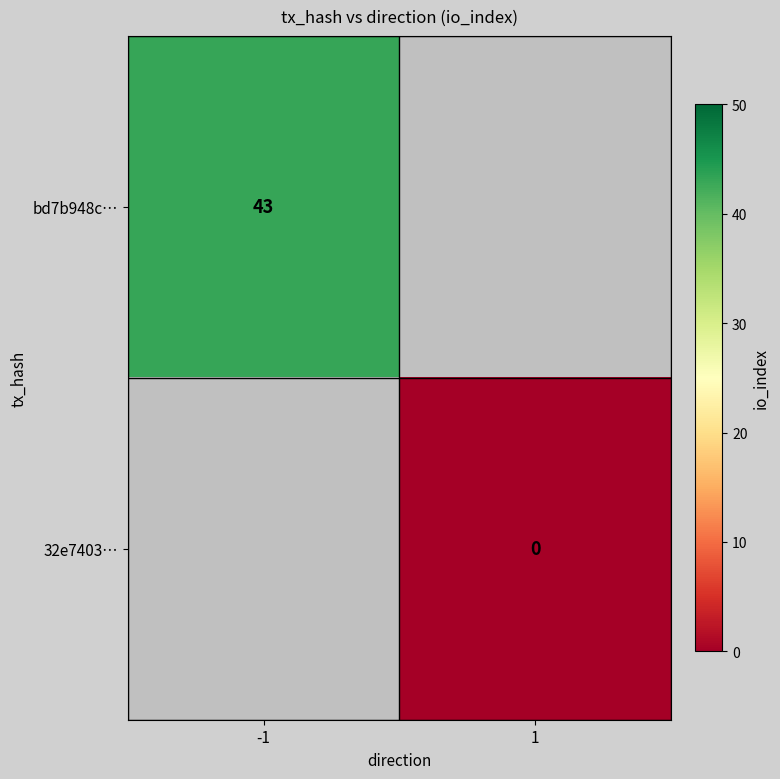

The bd7b948c… series shows 43 at -1. True or false?

True